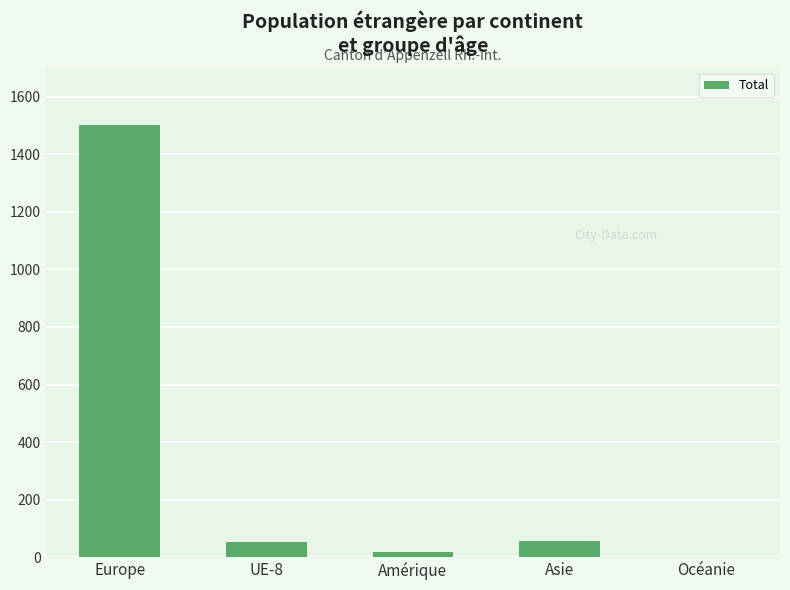

The value at Europe is 852. True or false?

False